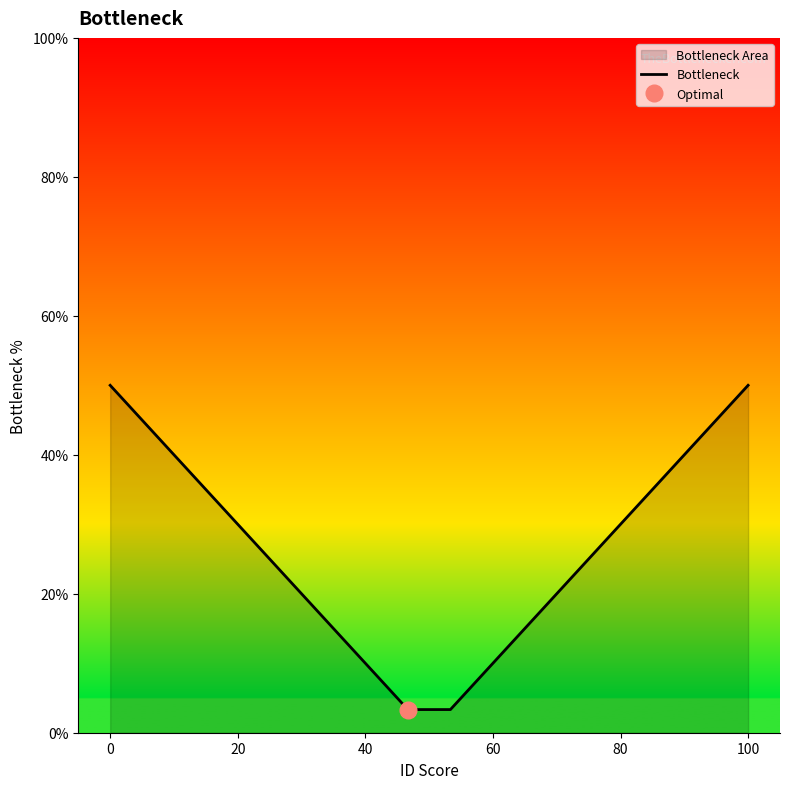

The value of Bottleneck at 100 is 50.0. True or false?

True